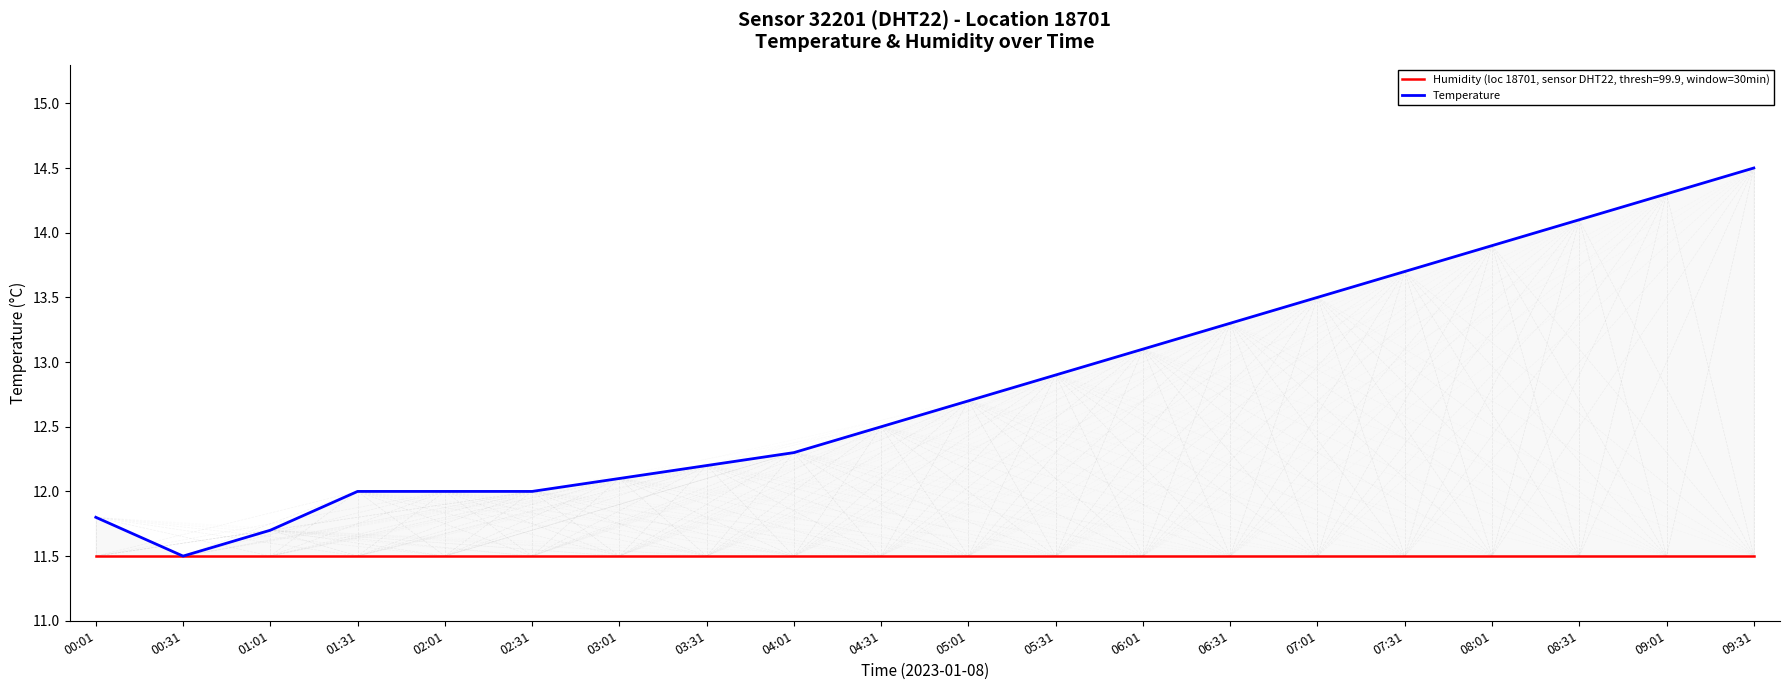

At which label does the data first exceed 12?

03:01